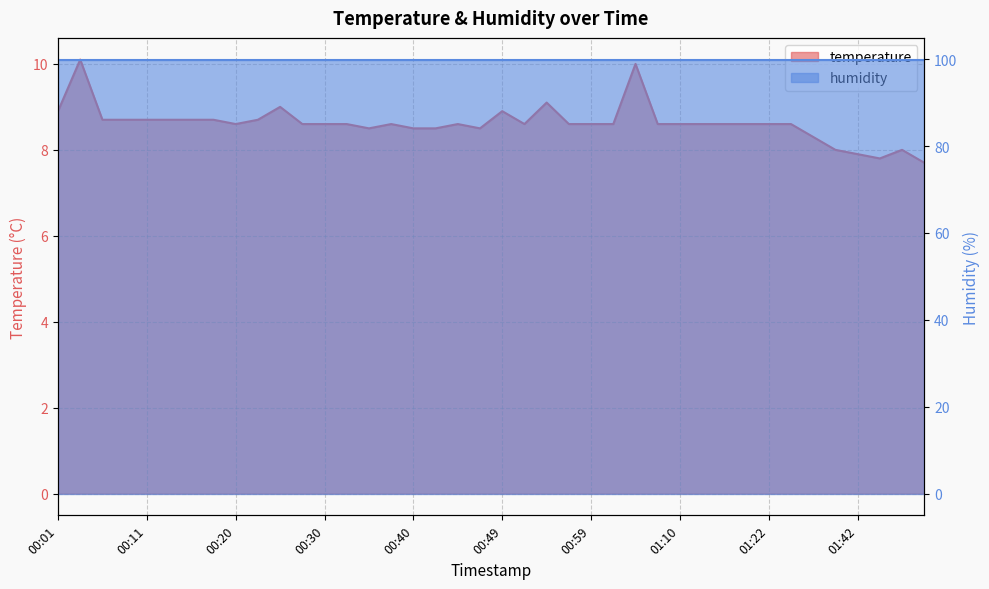

What is the greatest value displayed?

10.1